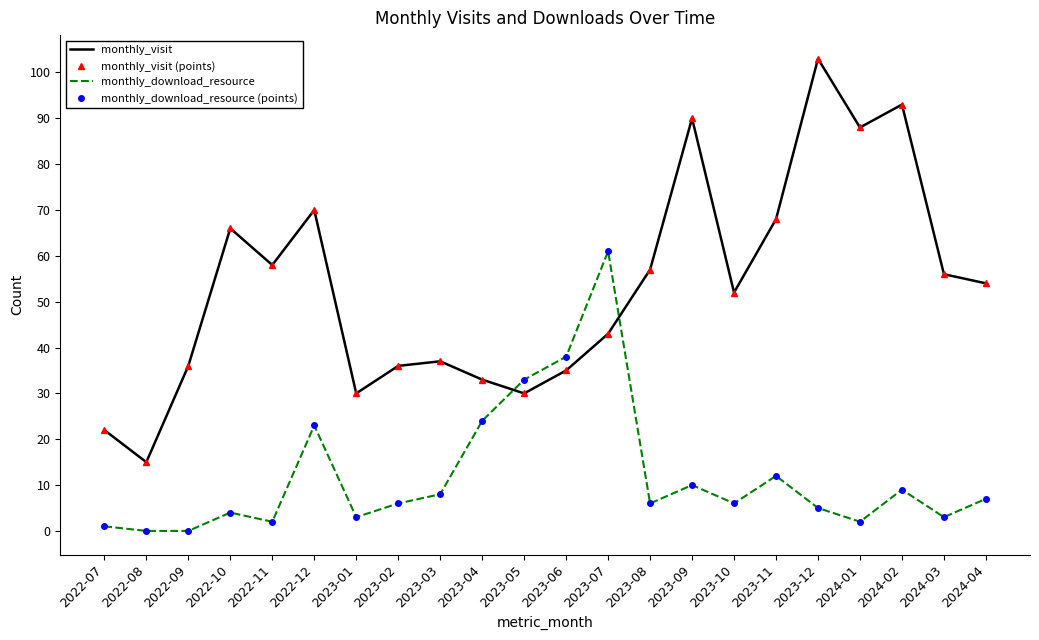

How many values in the monthly_download_resource series are below 6?

9